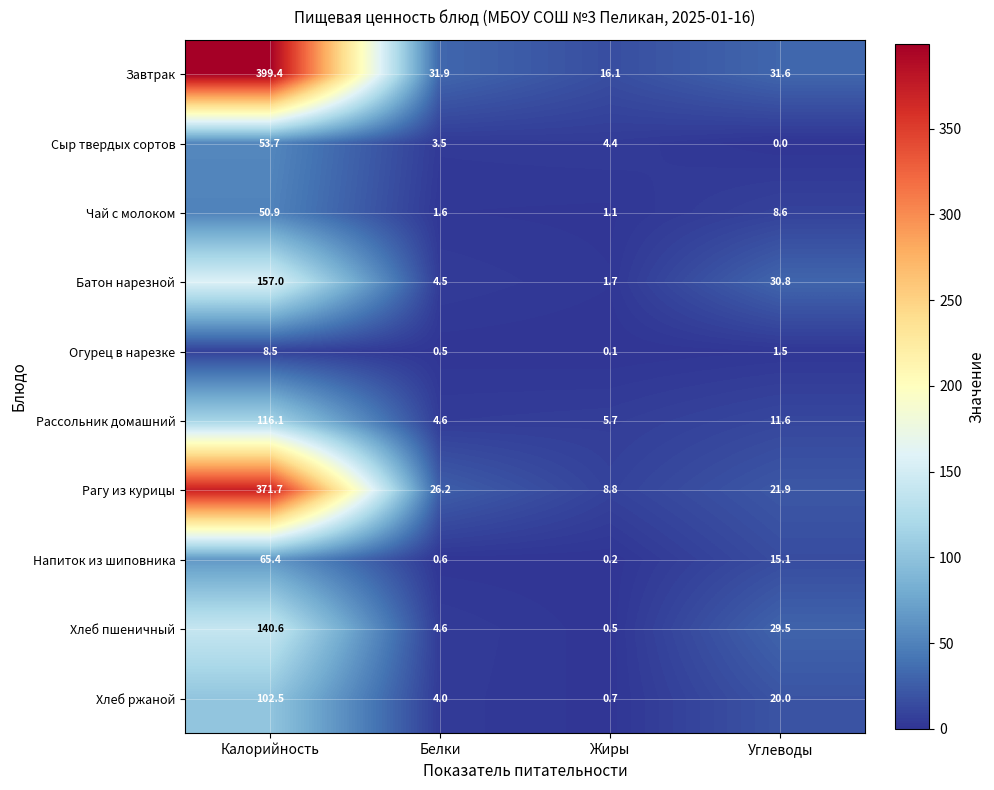

Rank the categories by Рагу из курицы value from lowest to highest.

Жиры, Углеводы, Белки, Калорийность